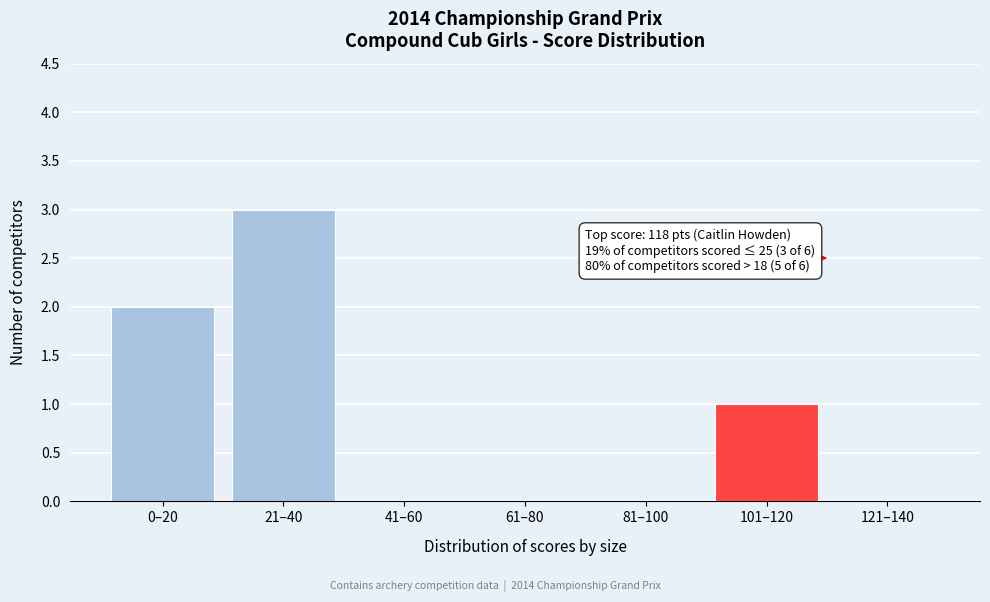

Reading left to right, extract all data points from this chart.

0–20=2	21–40=3	41–60=0	61–80=0	81–100=0	101–120=1	121–140=0